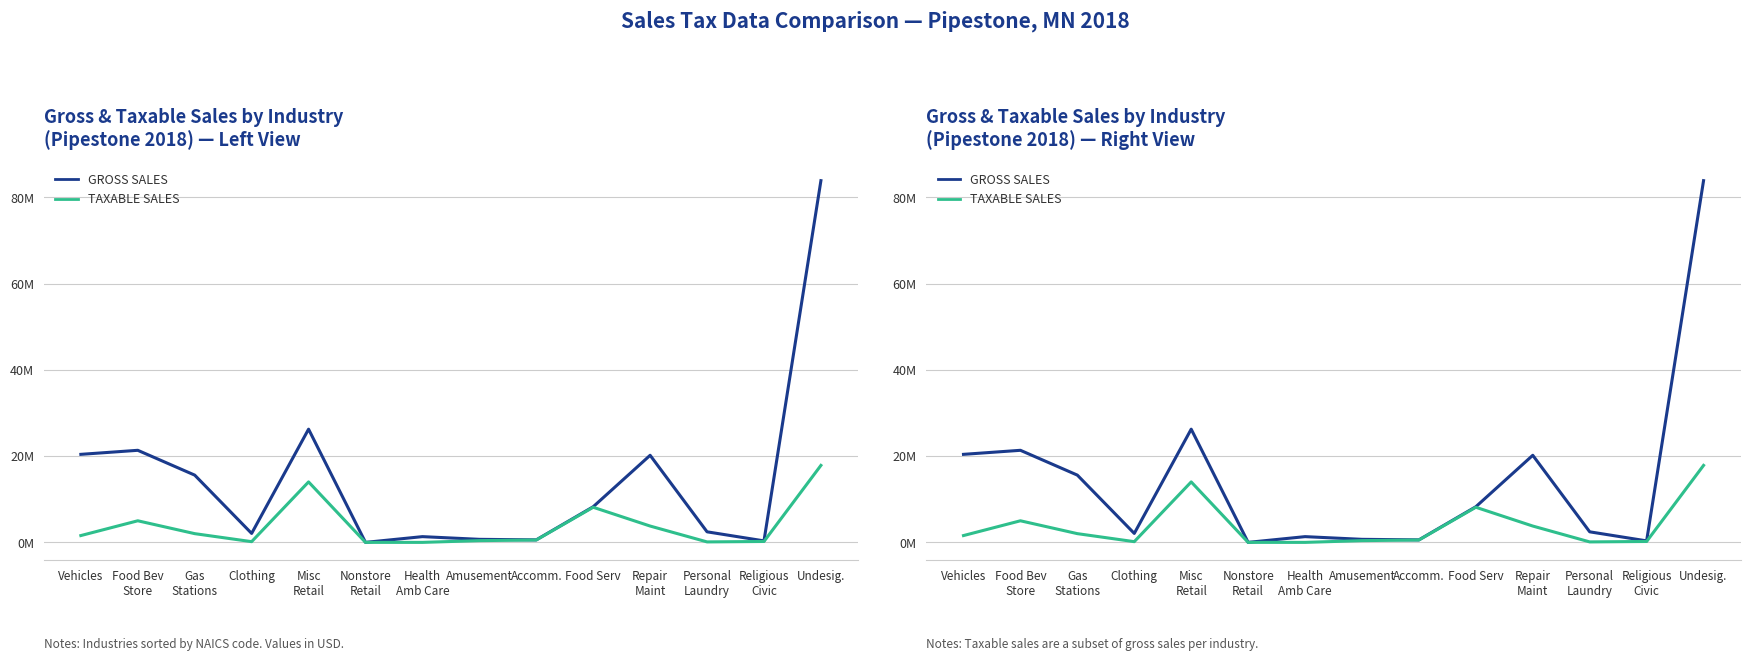

Which series changed the most between Food Serv and Personal
Laundry?

TAXABLE SALES